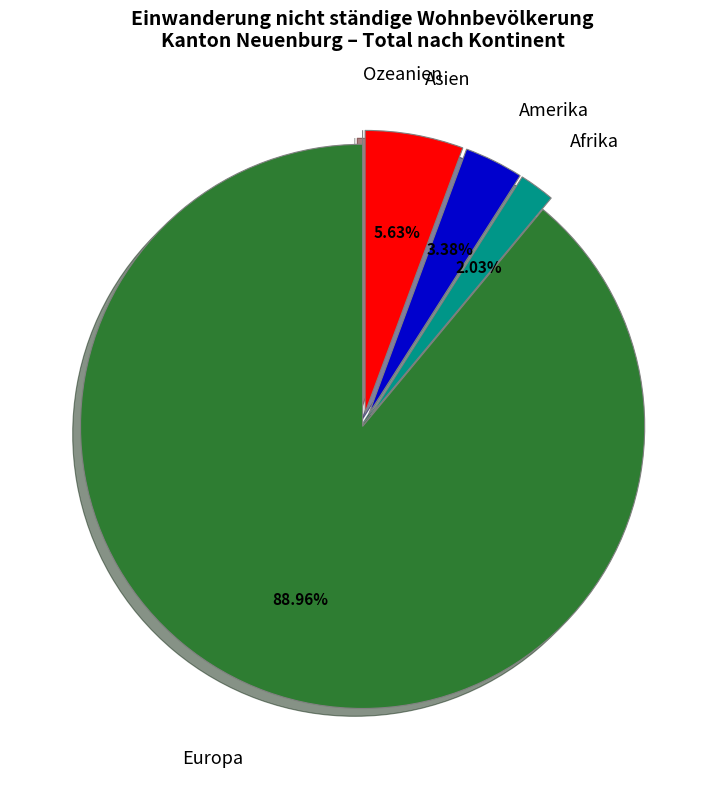

Between Europa and Asien, which is larger?

Europa